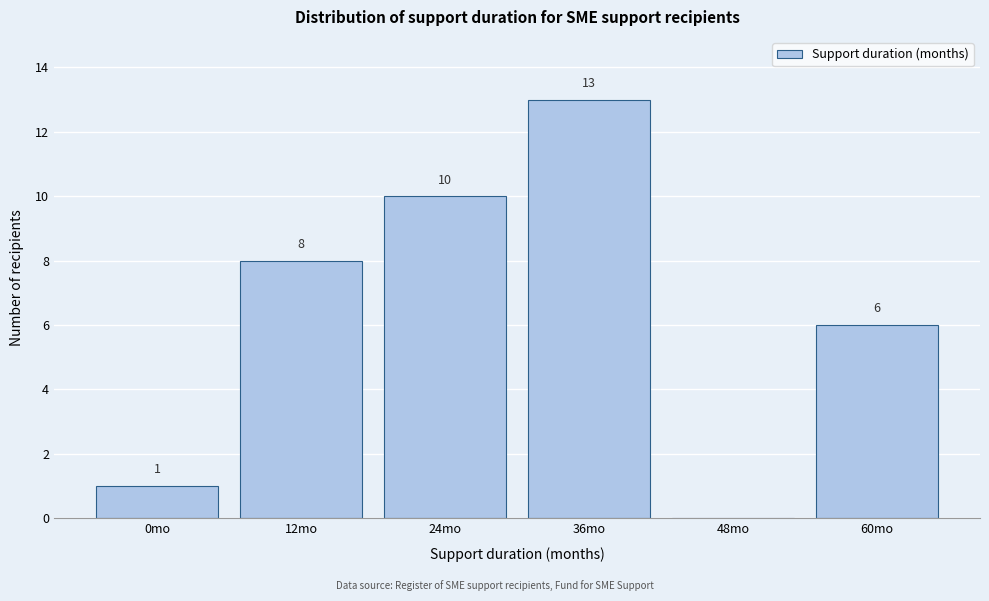

Reading right to left, transcribe all the data shown in this chart.

60mo=6	48mo=0	36mo=13	24mo=10	12mo=8	0mo=1